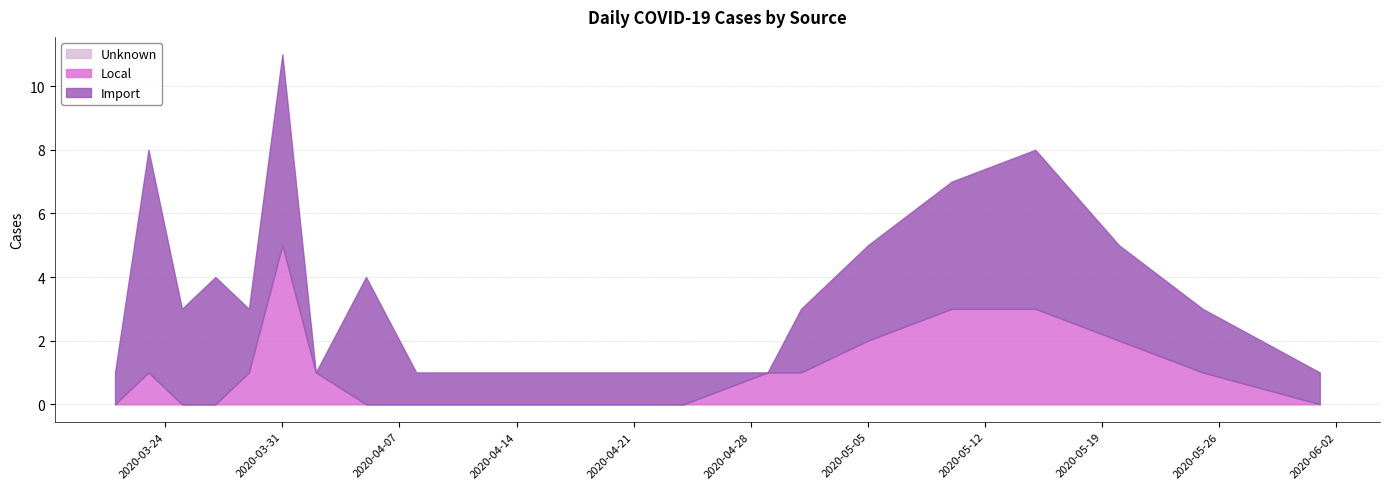

The value of Unknown at 2020-03-25 is 0. True or false?

True